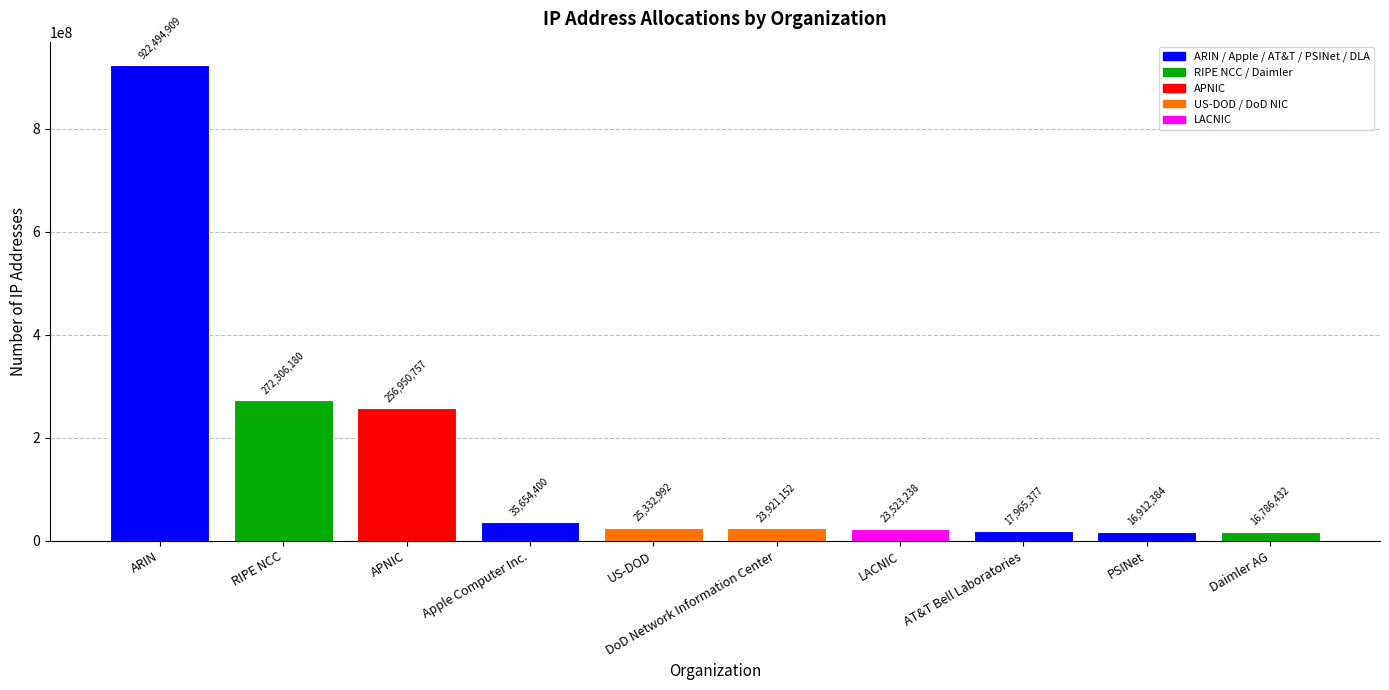

What is the ratio of the value at APNIC to the value at DoD Network Information Center?

10.7